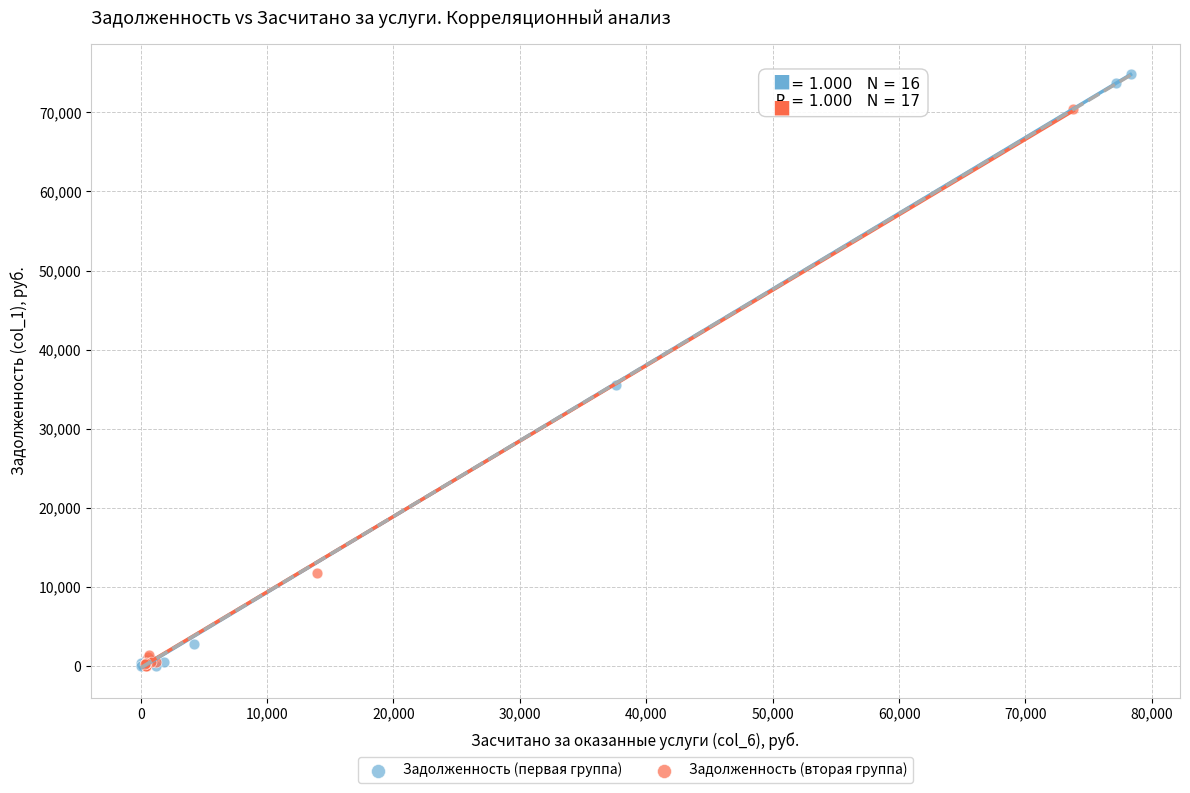

Which series reaches the maximum Y coordinate?

Задолженность (первая группа)